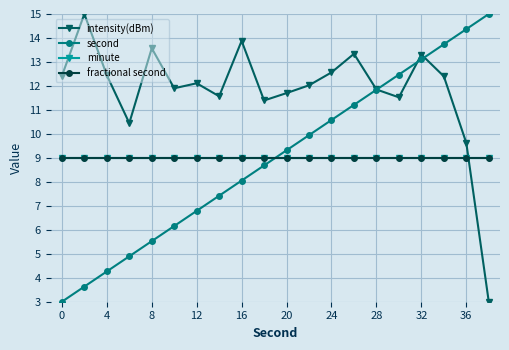

What is the average value of the second series?

9.0